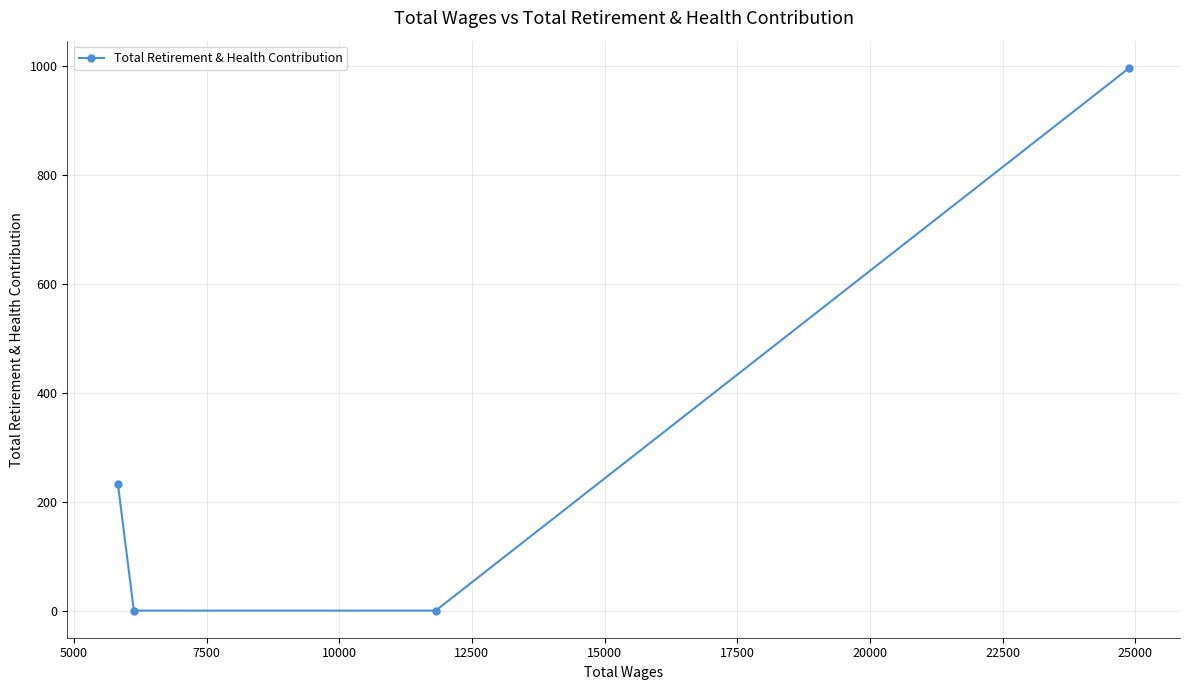

What is the average value?

307